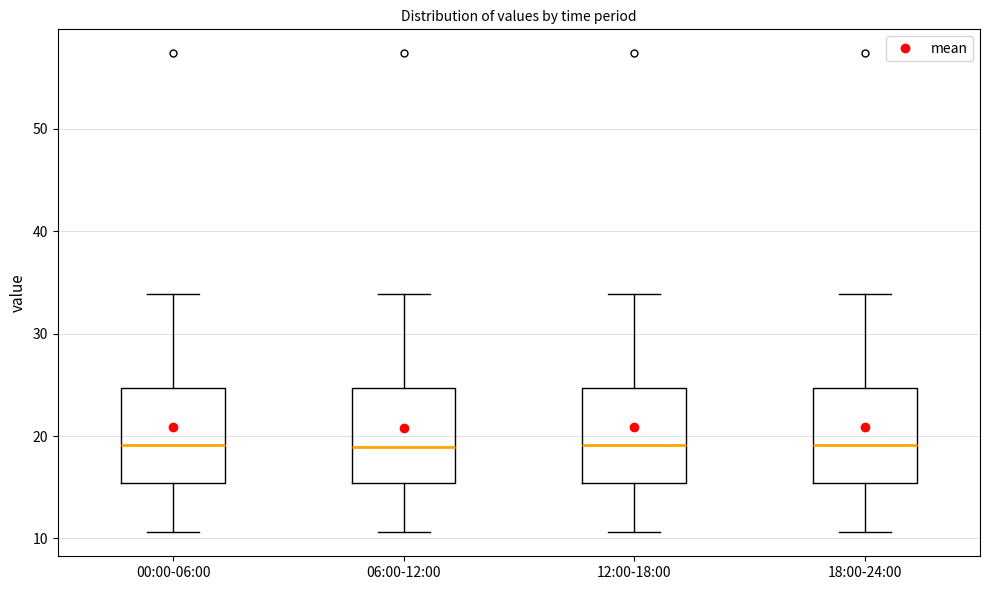

Where is the upper edge of the box for 06:00-12:00 on the y-axis? The values are not printed on the chart, so give them approximately, as read against the axis.

25